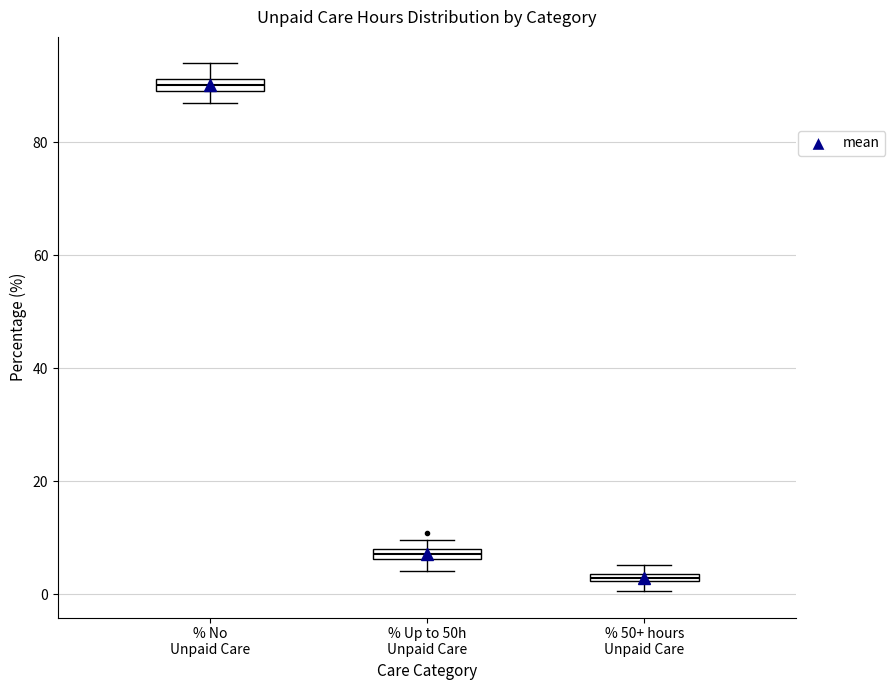

Where is the lower edge of the box for % Up to 50h Unpaid Care on the y-axis? The values are not printed on the chart, so give them approximately, as read against the axis.

6